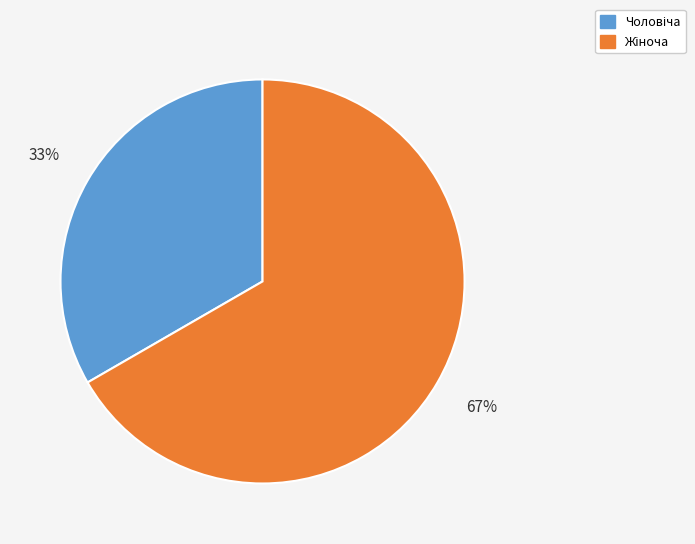

Does any single category account for the majority?

Yes